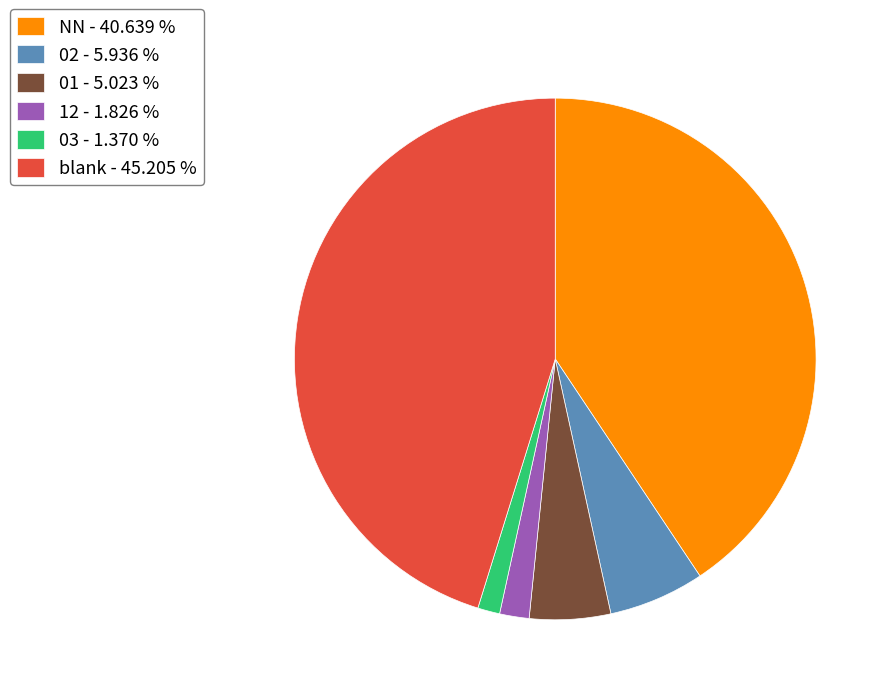

Is blank - 45.205 % the majority of the pie?

No